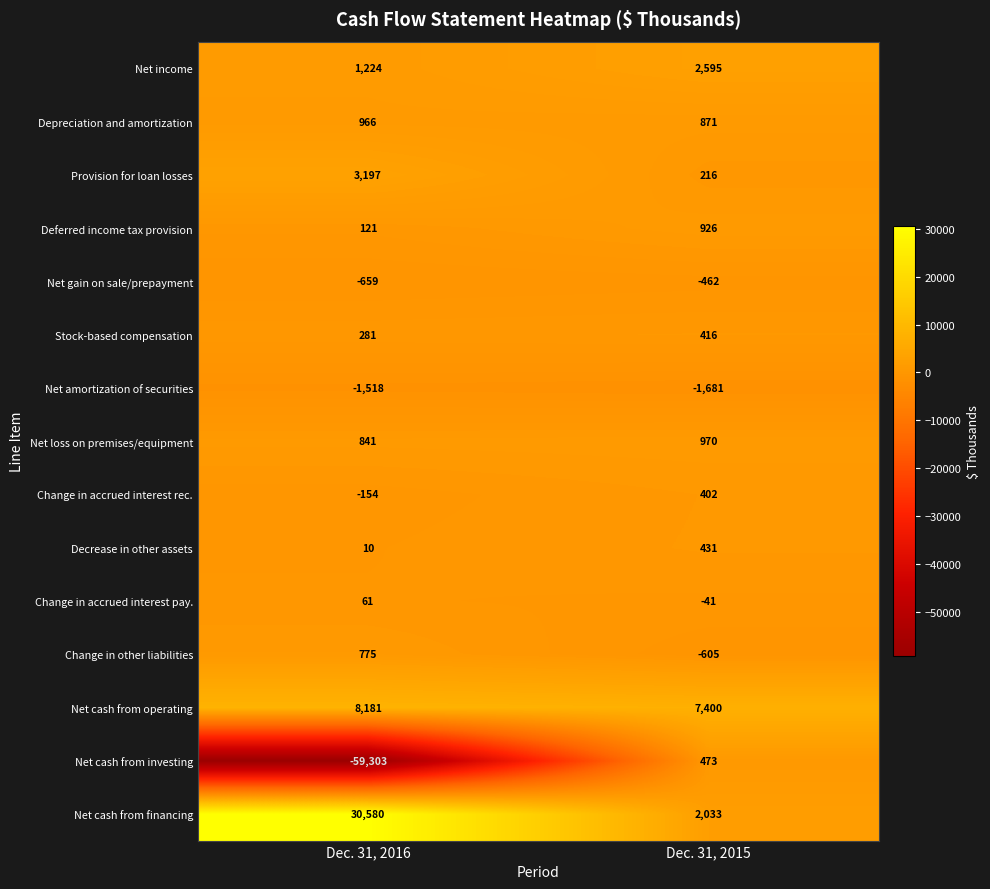

The Net loss on premises/equipment series shows 382 at Dec. 31, 2016. True or false?

False